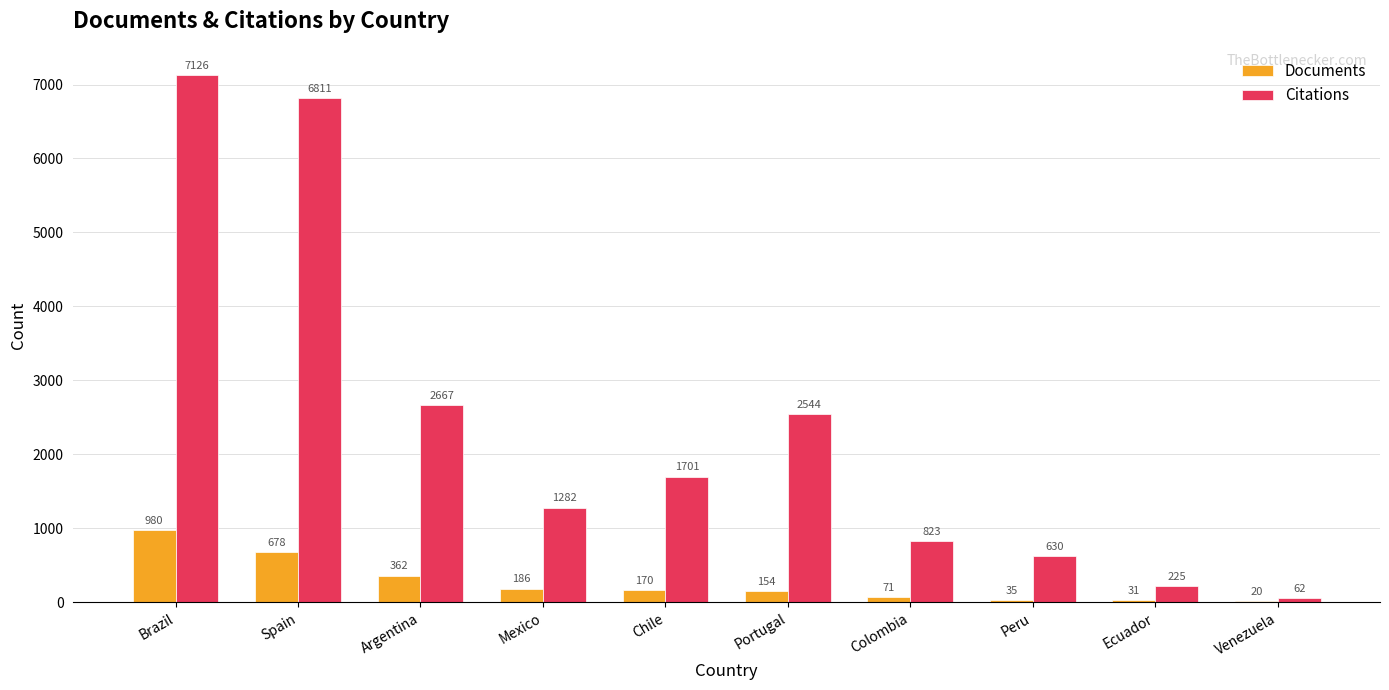

Reading right to left, list all the values displayed in this chart.

Documents: Venezuela=20	Ecuador=31	Peru=35	Colombia=71	Portugal=154	Chile=170	Mexico=186	Argentina=362	Spain=678	Brazil=980
Citations: Venezuela=62	Ecuador=225	Peru=630	Colombia=823	Portugal=2544	Chile=1701	Mexico=1282	Argentina=2667	Spain=6811	Brazil=7126